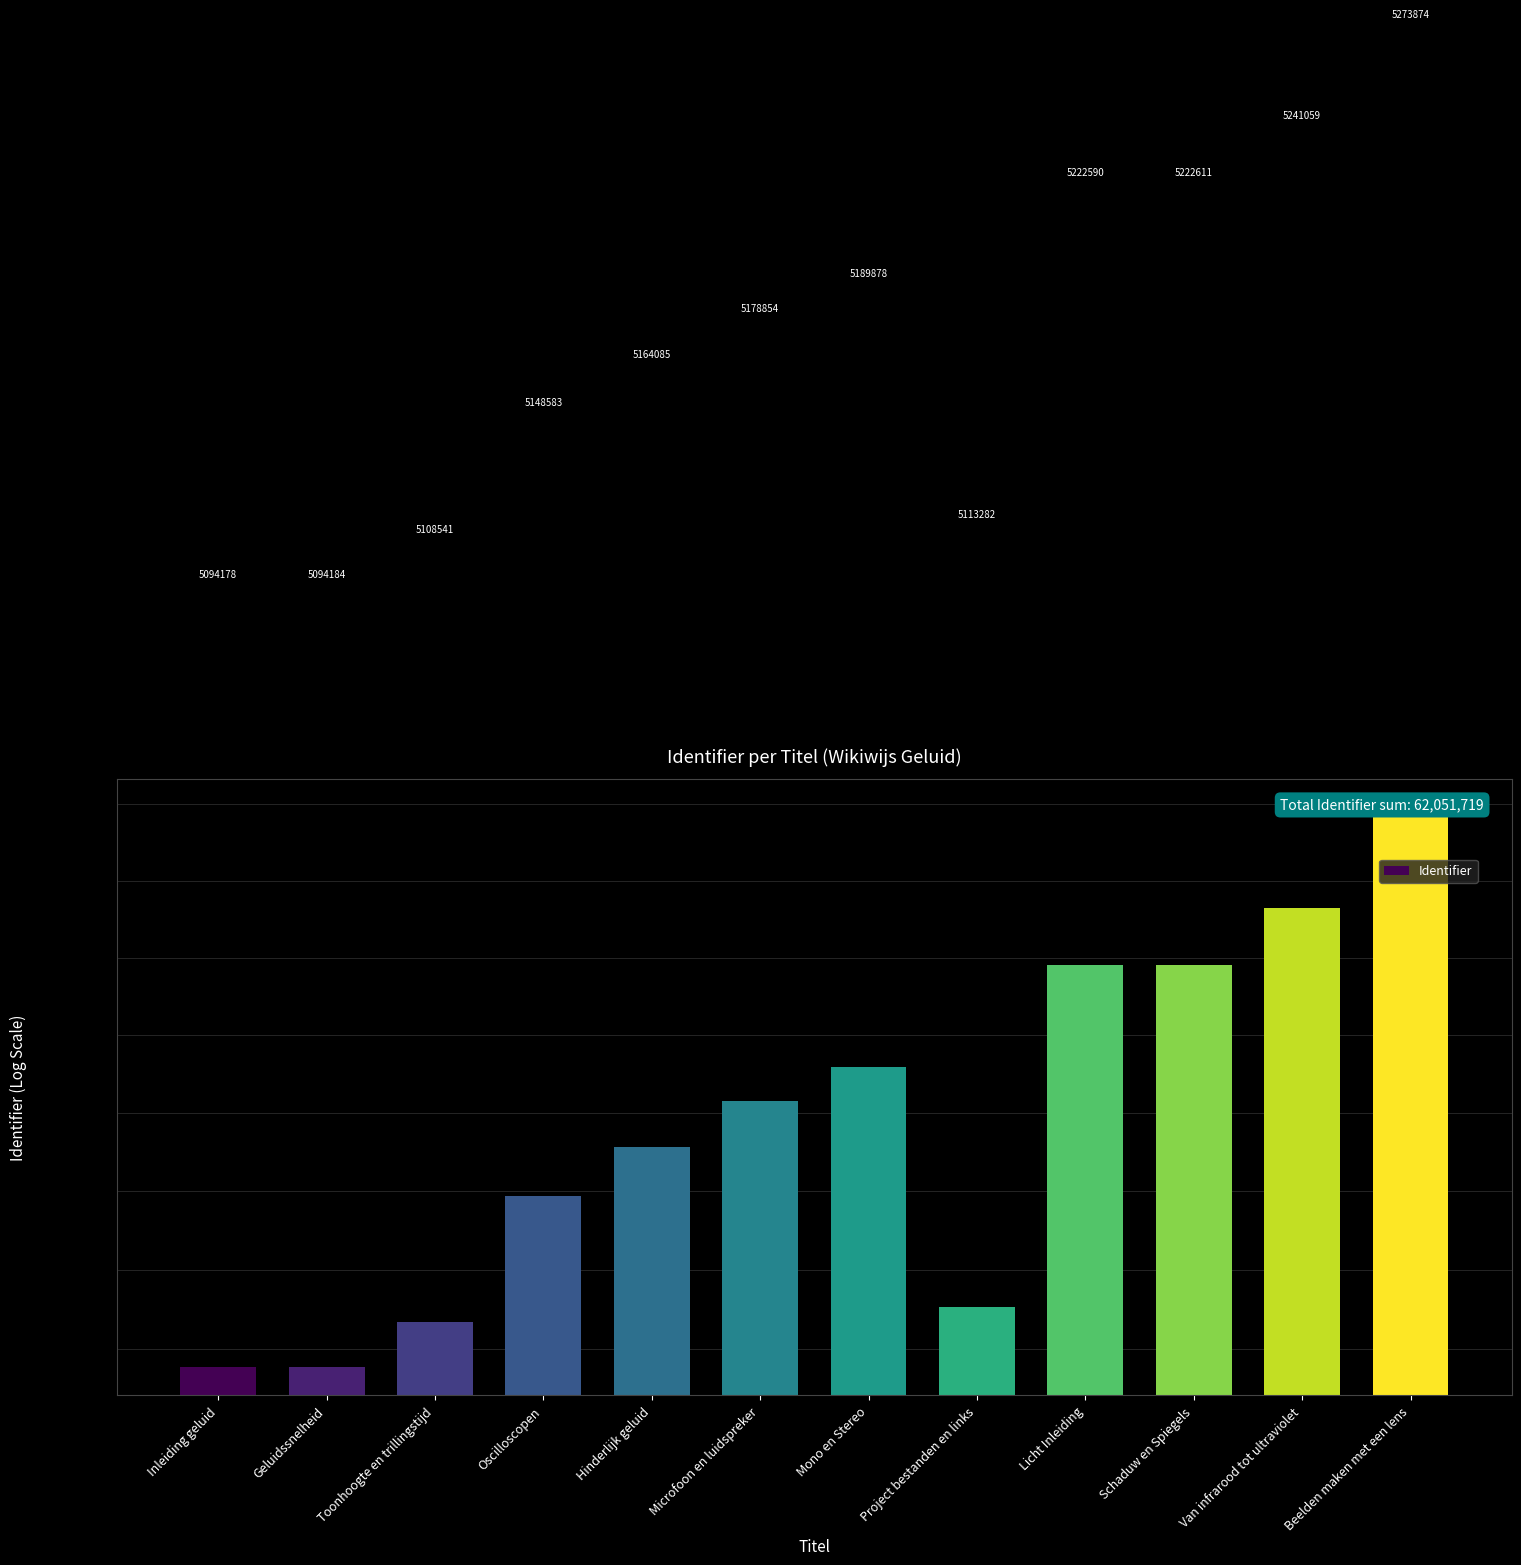

Rank the categories by value from highest to lowest.

Beelden maken met een lens, Van infrarood tot ultraviolet, Schaduw en Spiegels, Licht Inleiding, Mono en Stereo, Microfoon en luidspreker, Hinderlijk geluid, Oscilloscopen, Project bestanden en links, Toonhoogte en trillingstijd, Geluidssnelheid, Inleiding geluid